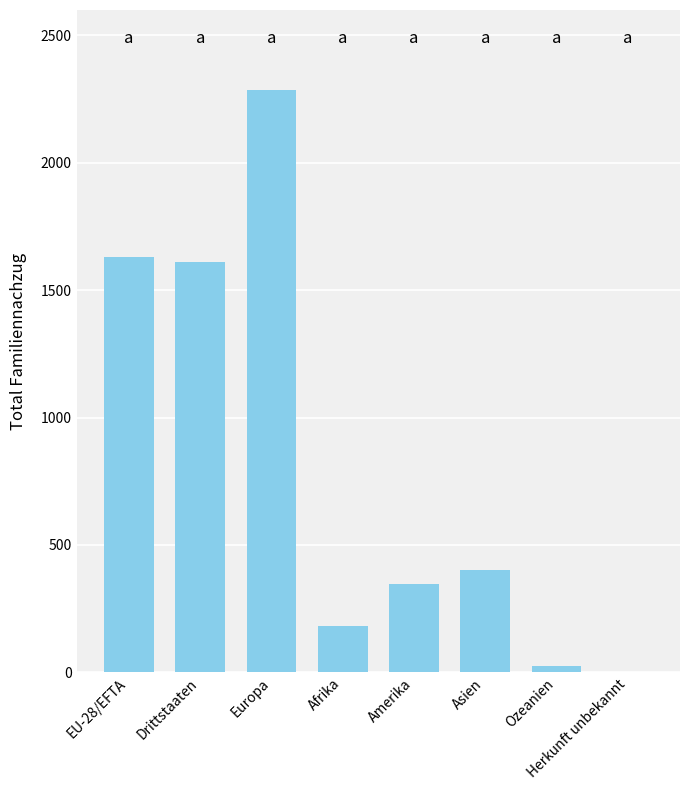

The value at Europa is 2286. True or false?

True